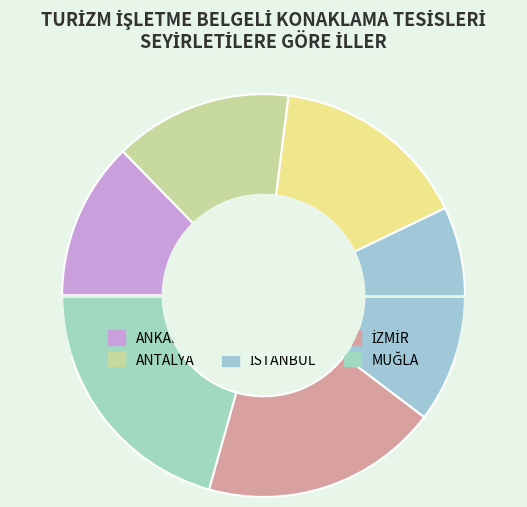

To the nearest percent, what portion does AYDIN represent?

16%